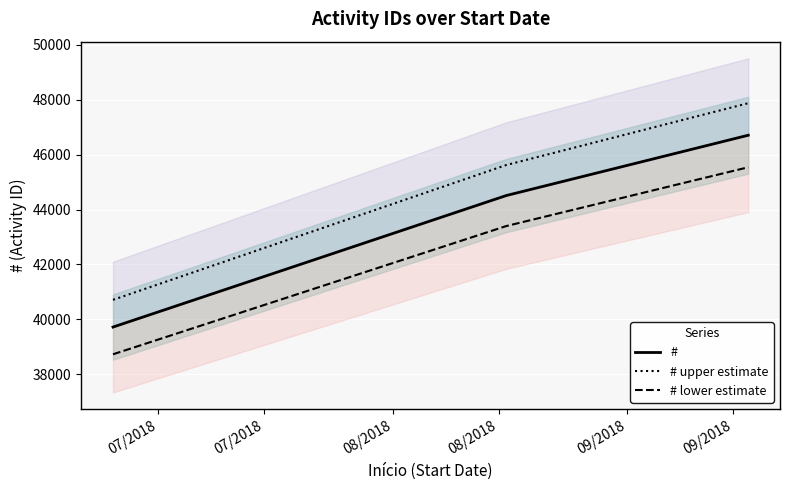

How many data points in # upper estimate are above 45621?

2